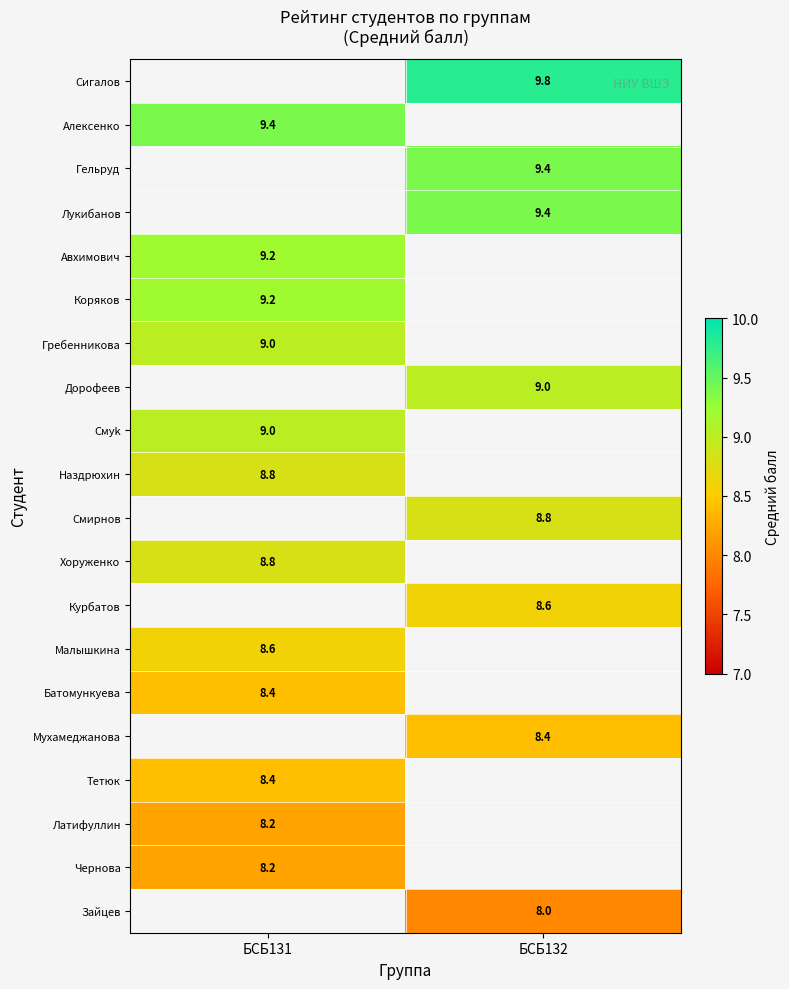

The Чернова series shows 8.2 at БСБ131. True or false?

True